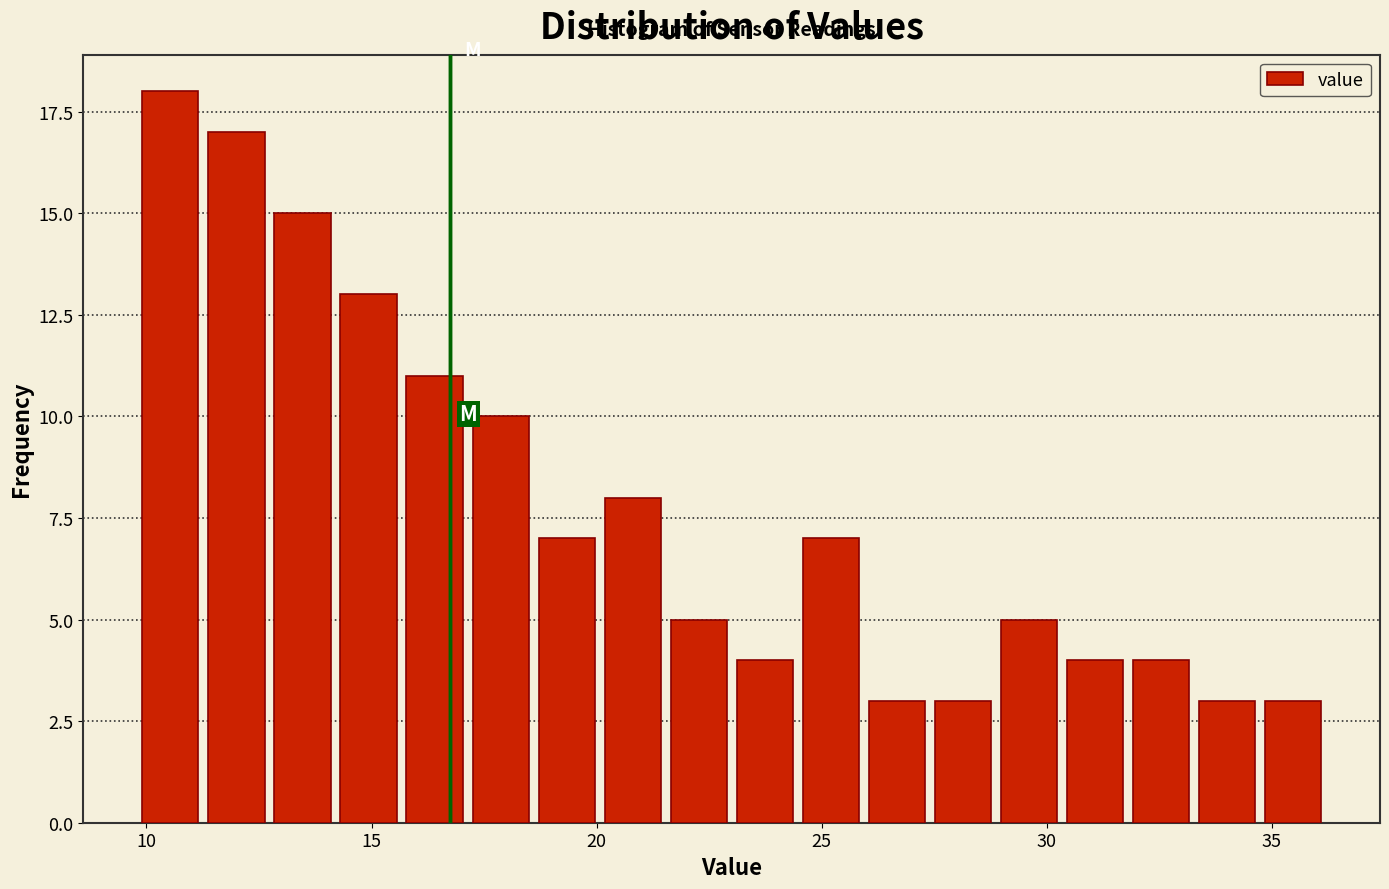

Around what value on the x-axis is the tallest bar? Give the approximate position of its centre, as read against the axis.

10.5